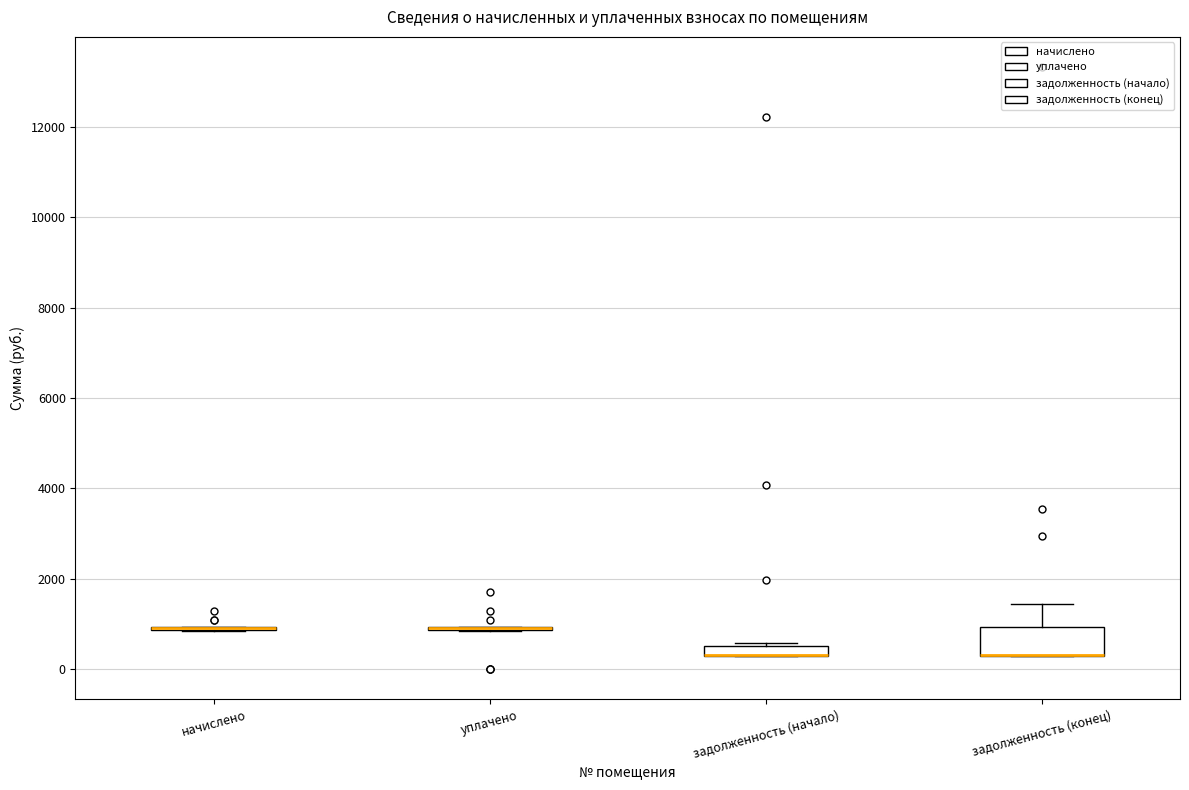

Which box is the tallest, from its lower edge to its upper edge?

задолженность (конец)